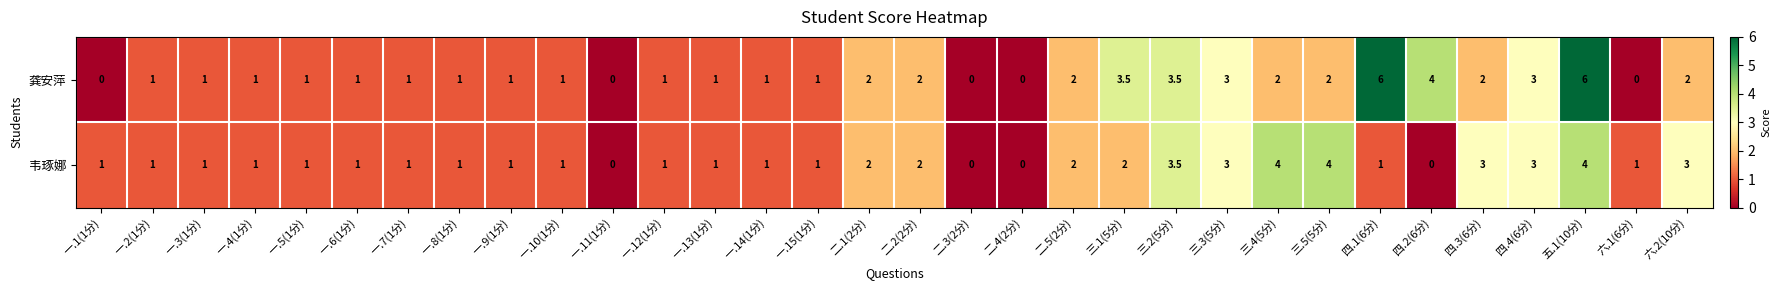

Which series has the largest total across all categories?

龚安萍